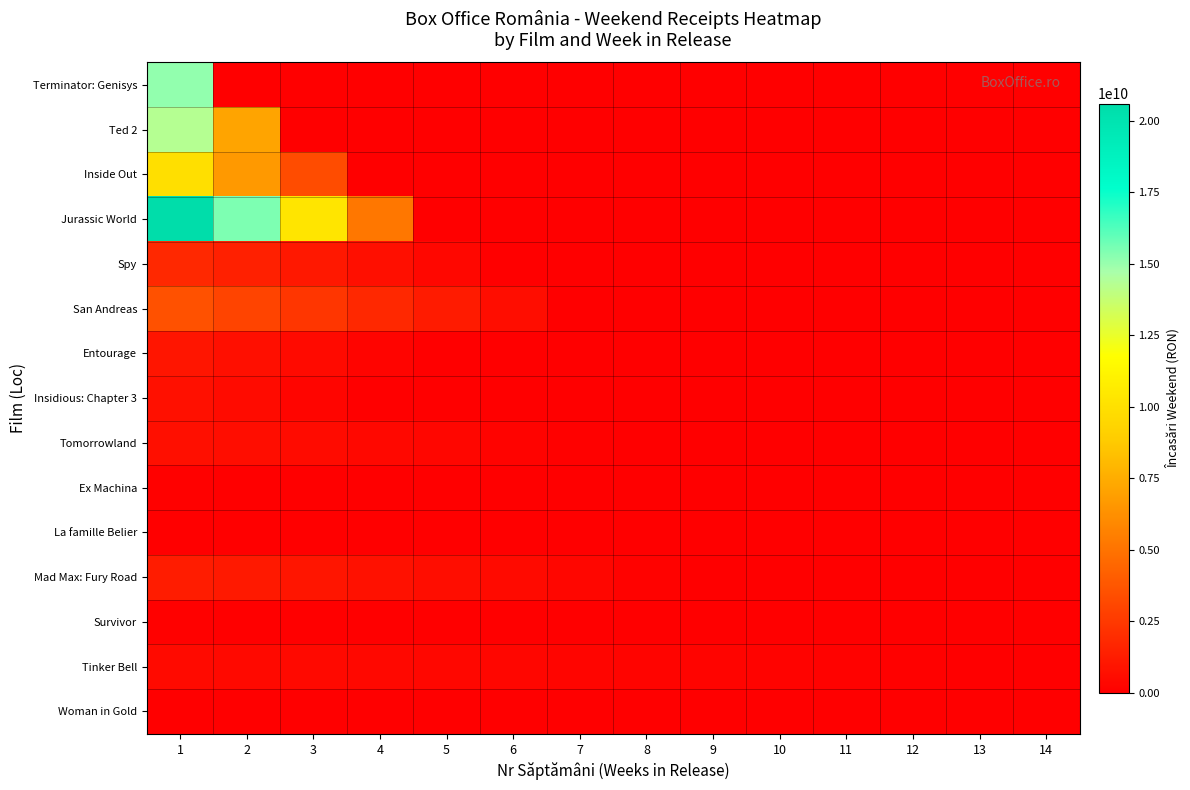

What is the total value across all series at 10?

168963907.2